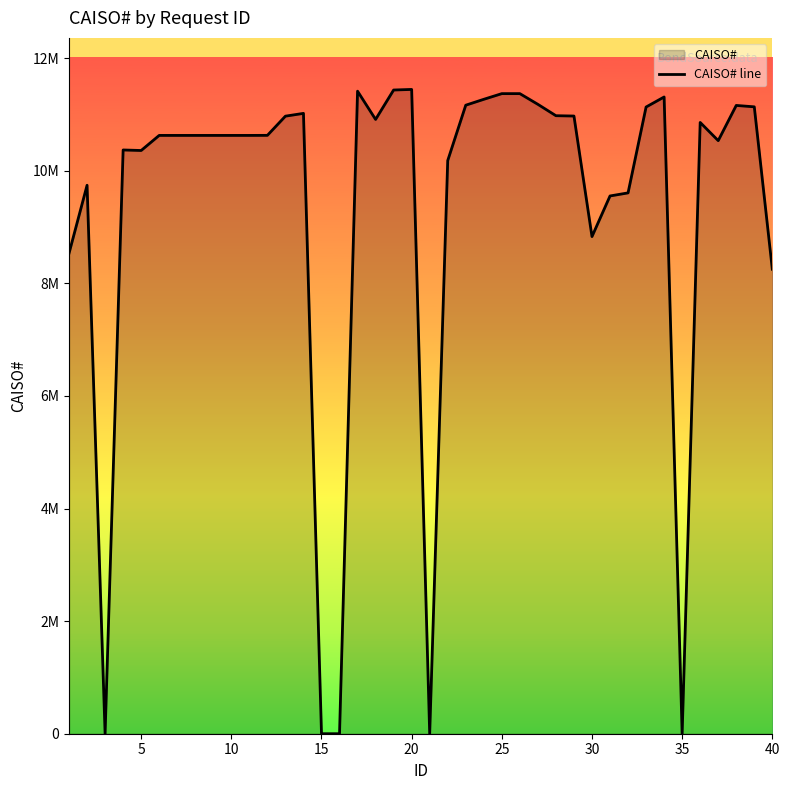

Does the chart display data point markers on the line(s)?

No